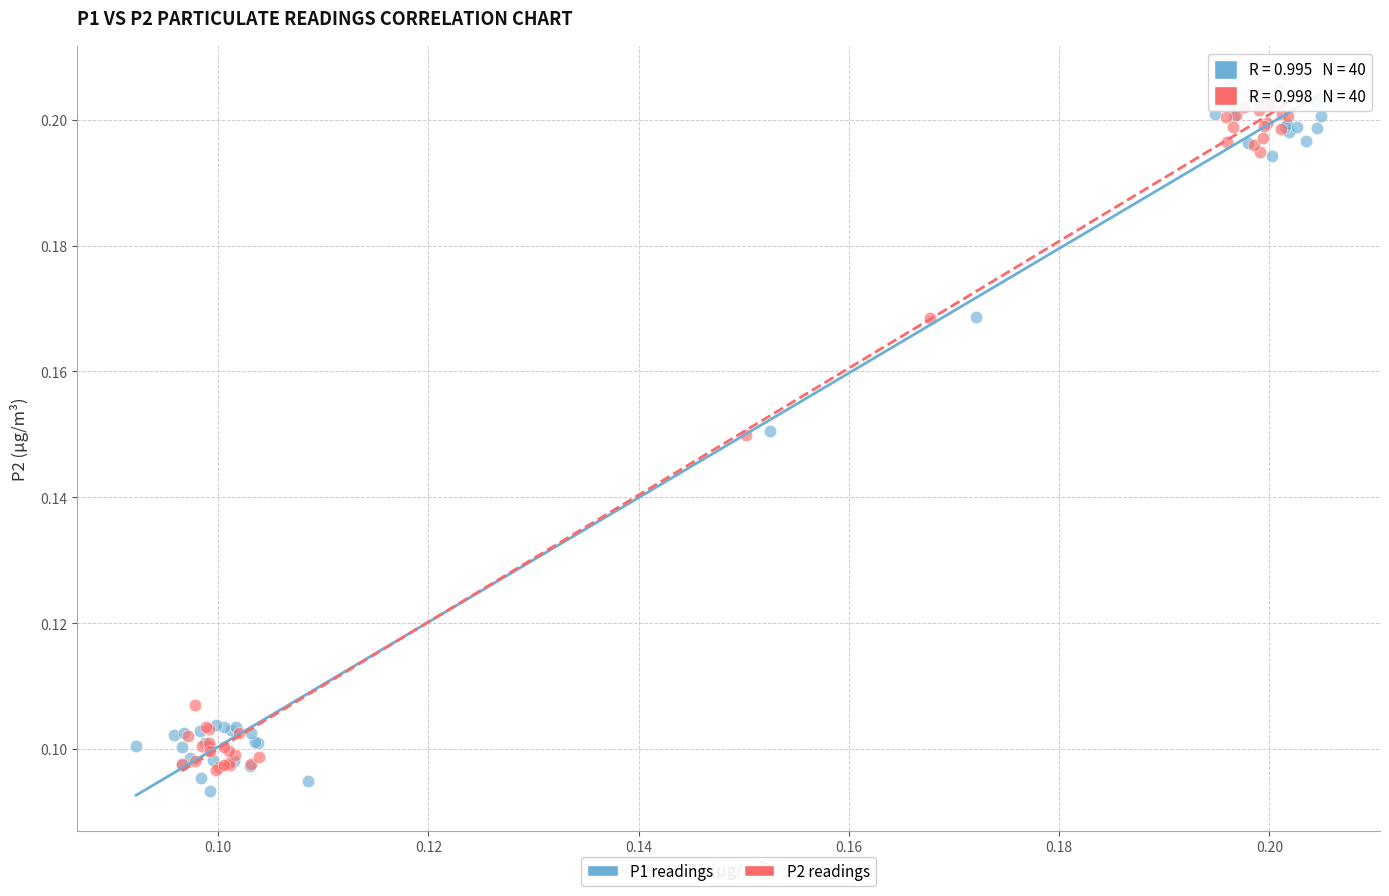

Which series contains the highest Y value?

P1 readings